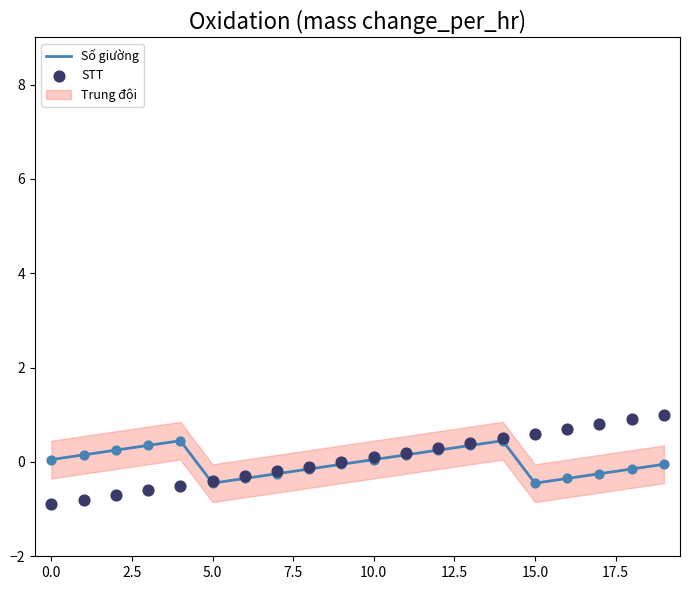

At which category is the sum across all series the highest?

14